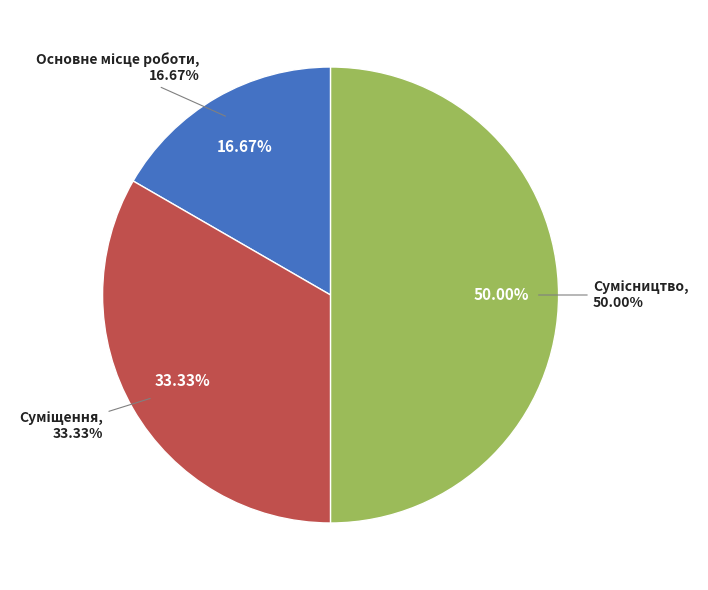

What percentage do Суміщення and Основне місце роботи together represent?

50.0%